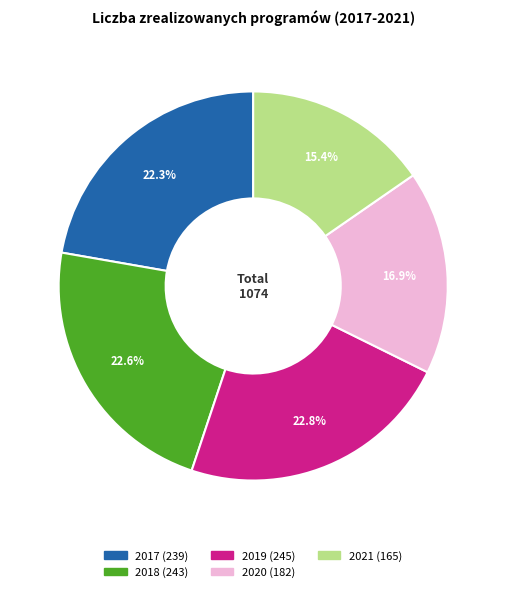

To the nearest percent, what is the average slice percentage?

20%